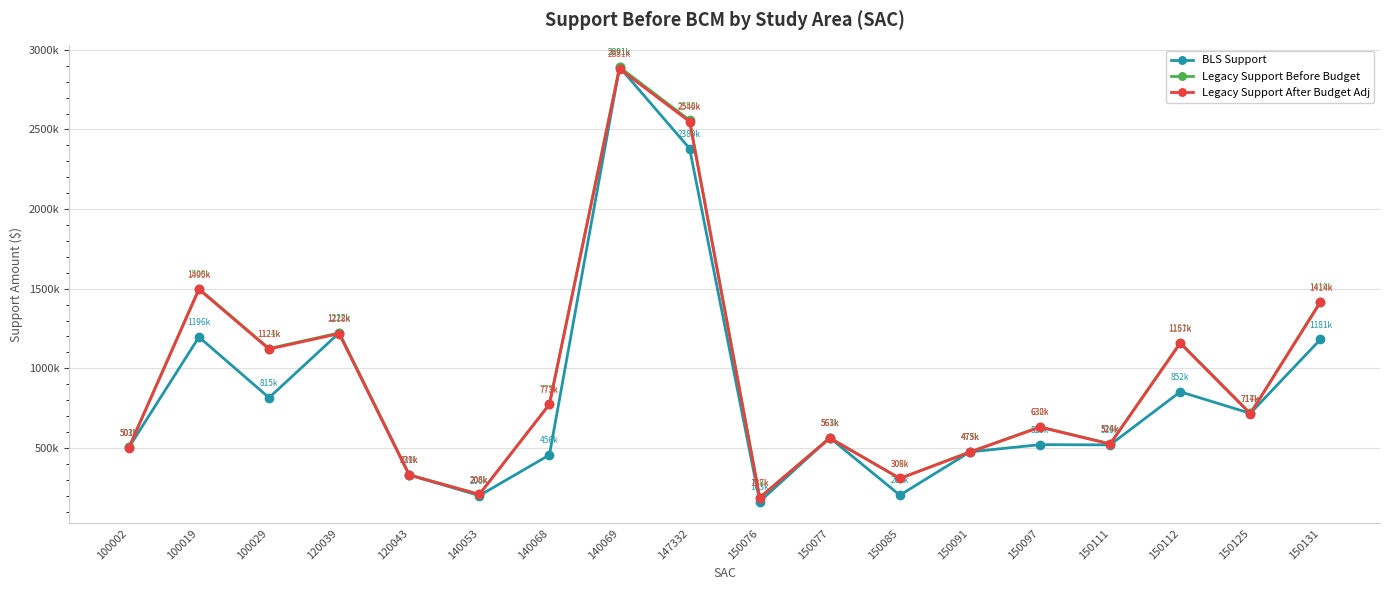

Is it true that Legacy Support After Budget Adj equals 188672 at 150091?

False